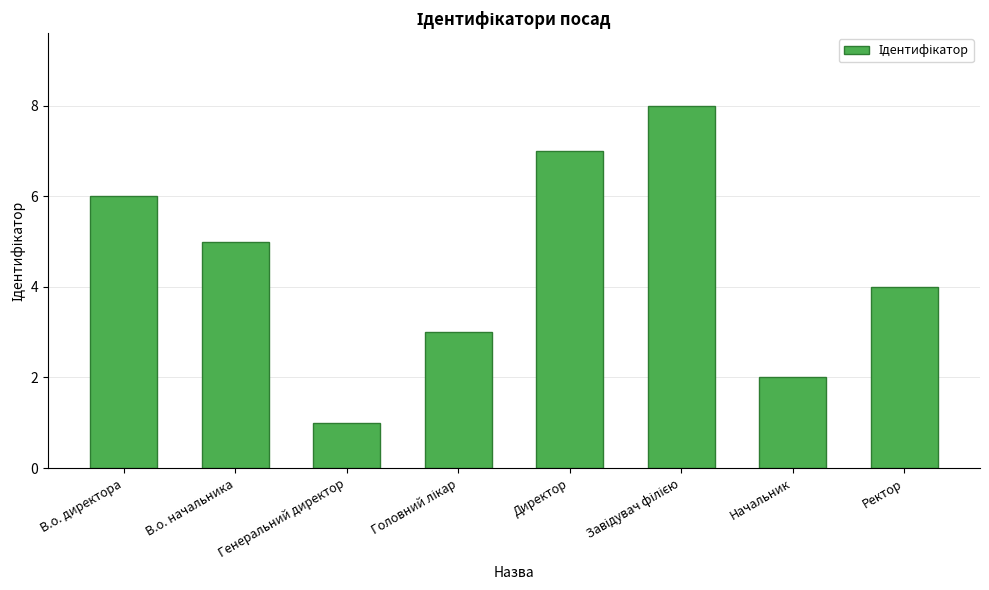

Which category has the lowest value across all series?

Генеральний директор